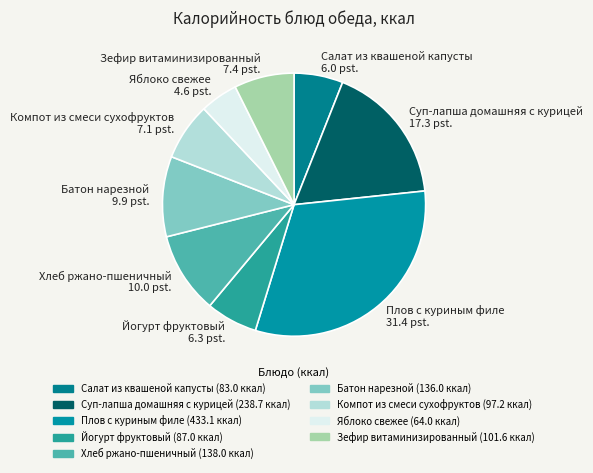

Is Компот из смеси сухофруктов 7.1 pst. the majority of the pie?

No